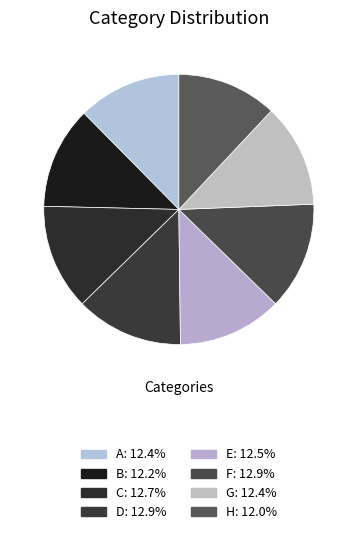

What is the total percentage of A and H?

24.4%